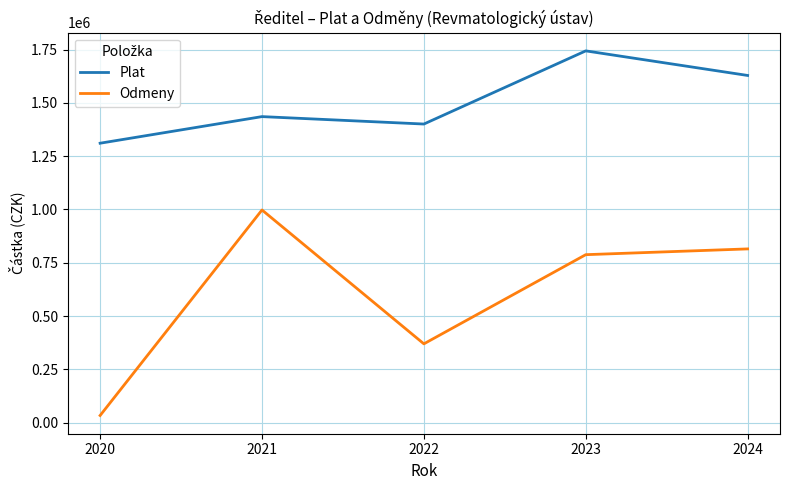

True or false: Odmeny and Plat cross at least once.

False